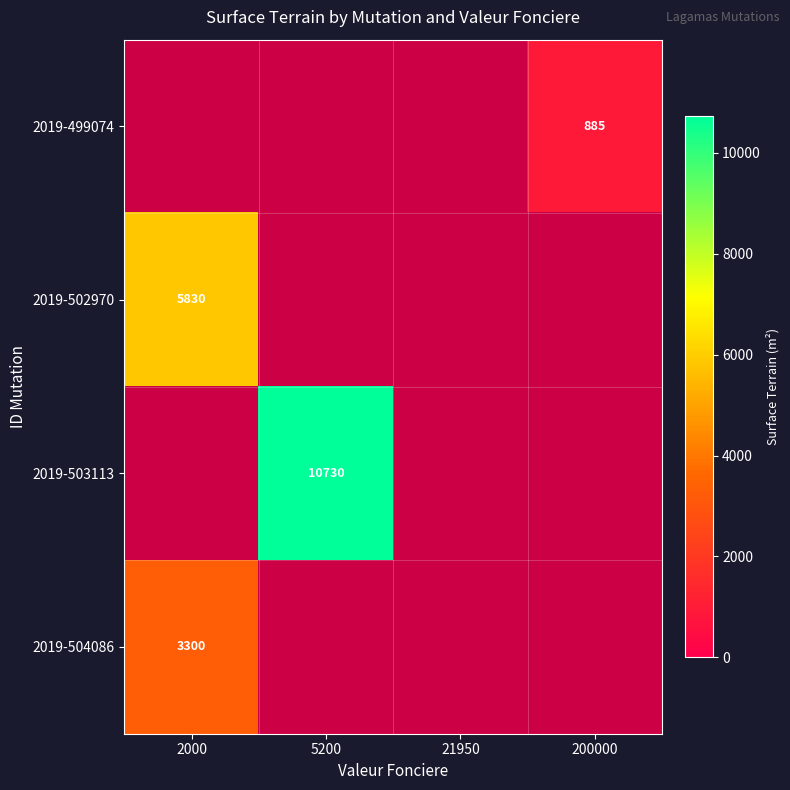

True or false: 2019-504086 has a value of 3300 at 2000.

True